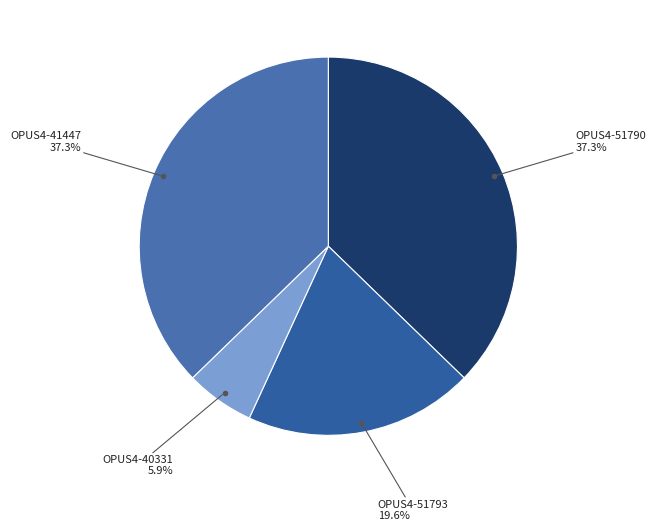

Count the number of slices in the pie.

4